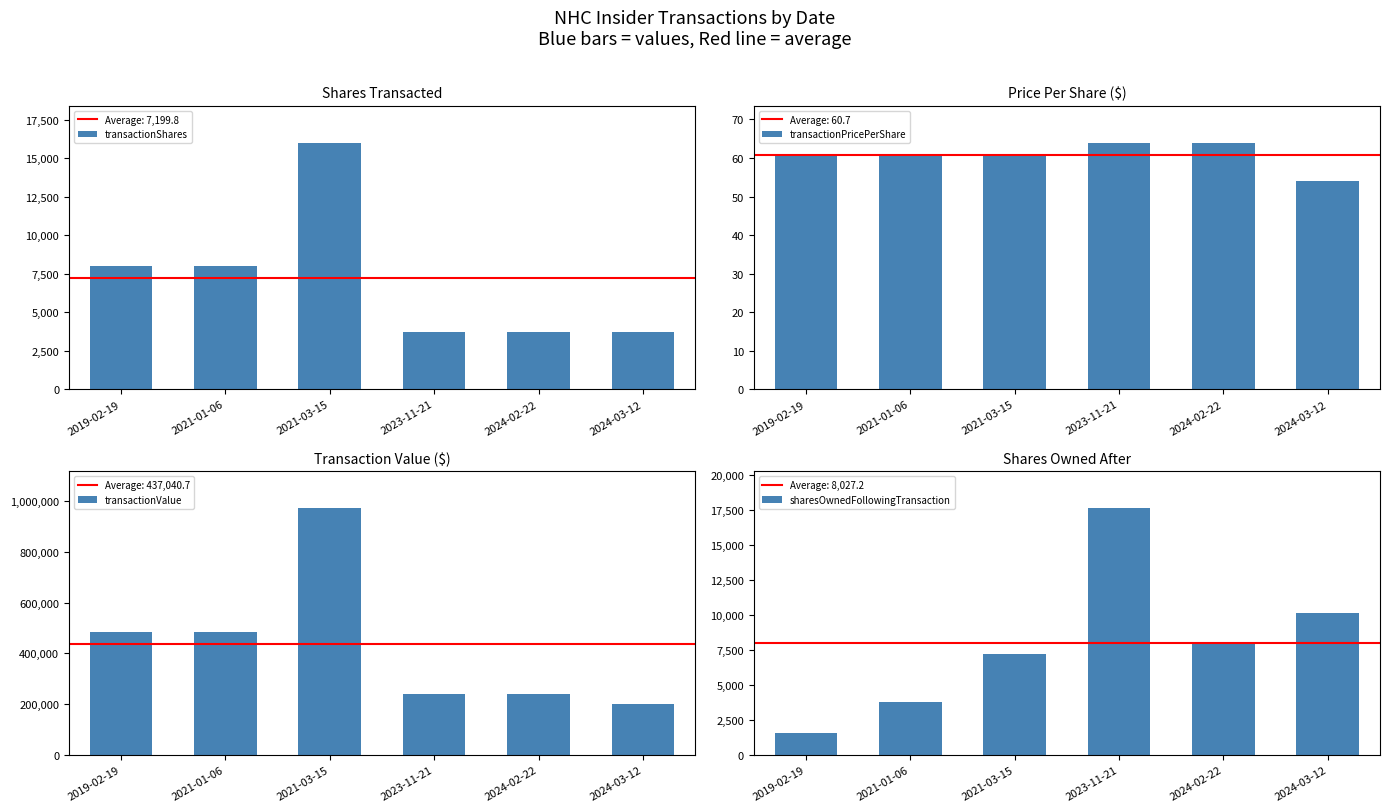

At which category is the sum across all series the highest?

2021-03-15